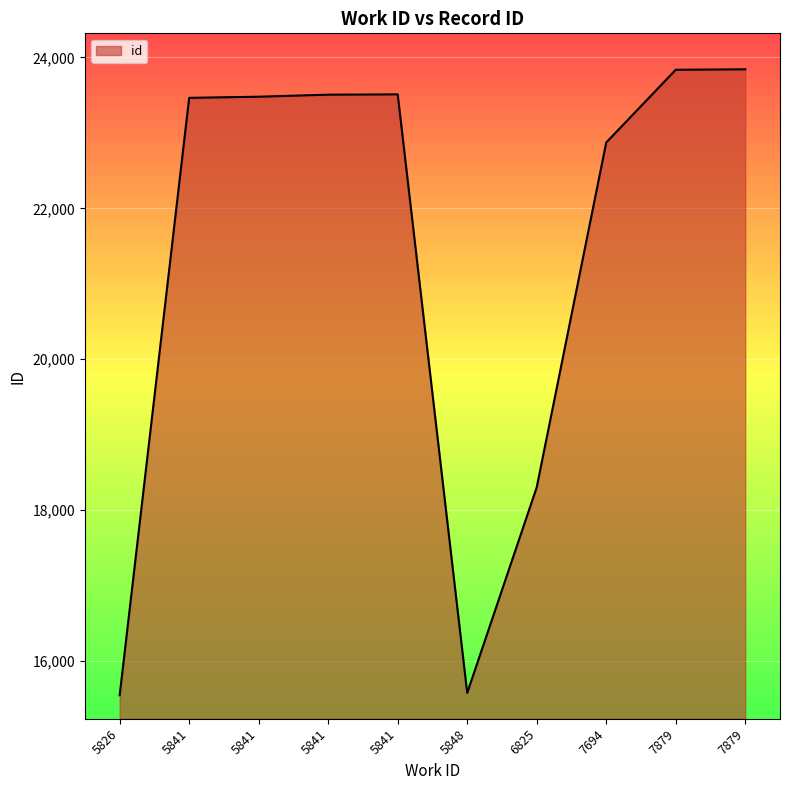

How many lines are shown in the chart?

1